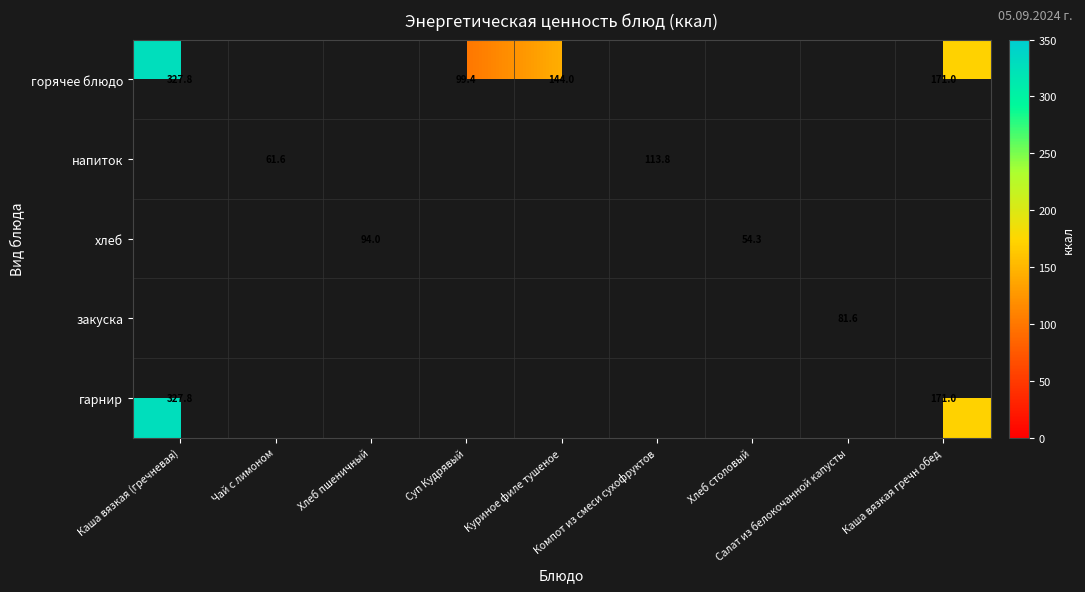

At which category is the sum across all series the highest?

Каша вязкая (гречневая)